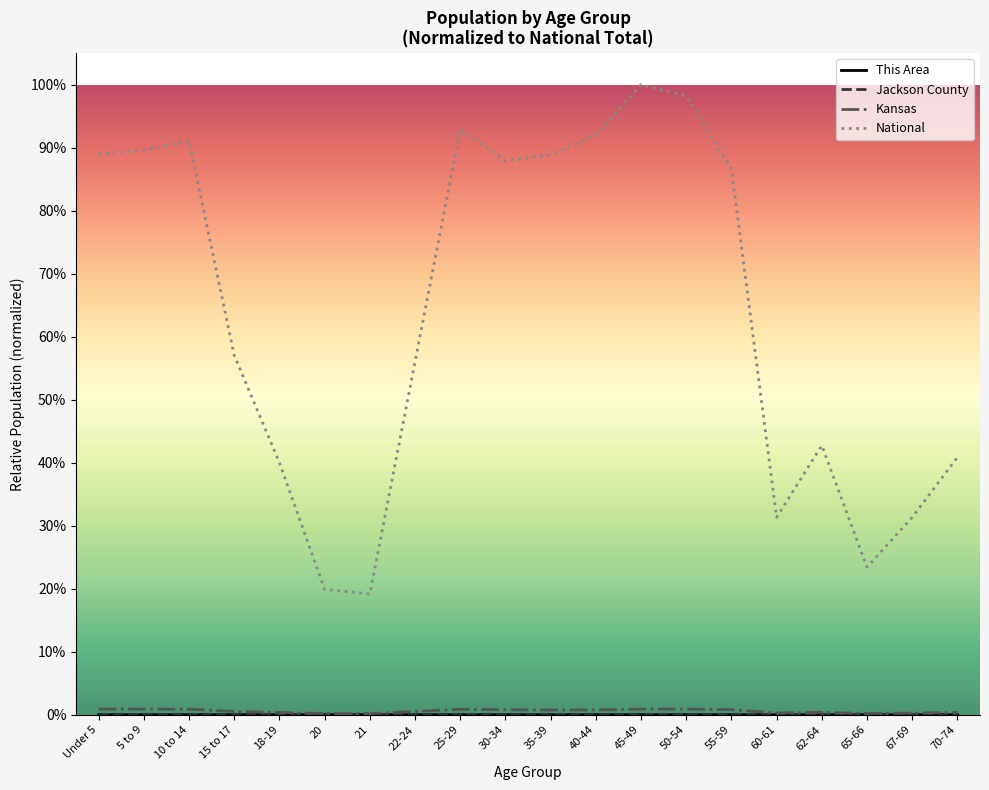

Does the chart have visible grid lines?

No